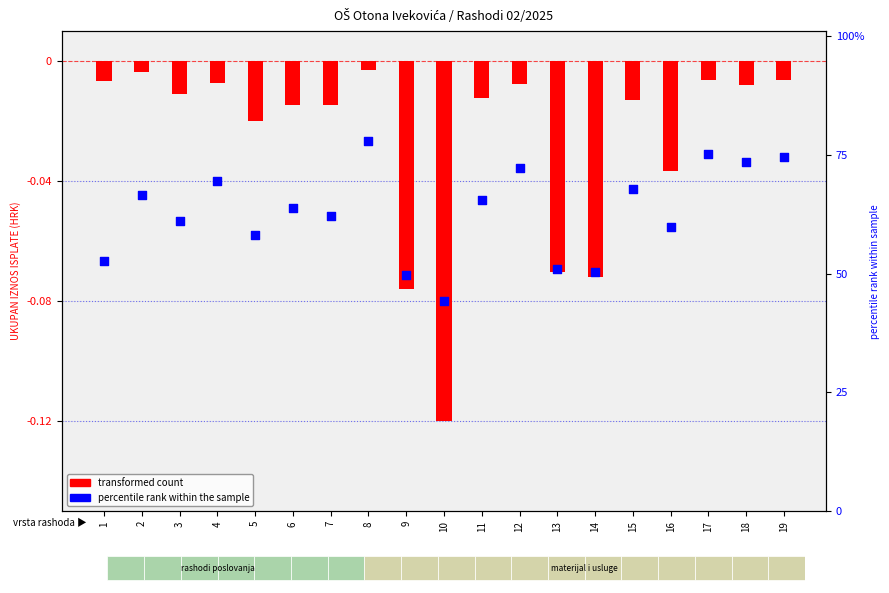

What are all the series names shown in the legend?

transformed count, percentile rank within the sample